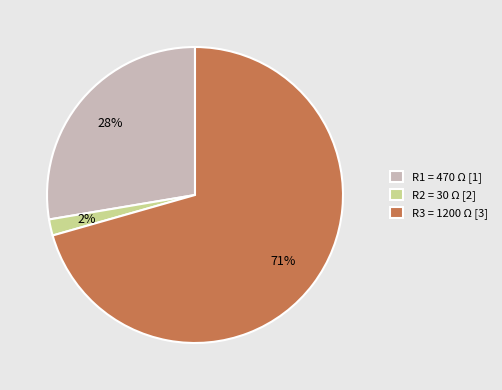

To the nearest percent, what percentage of the pie is R2 = 30 Ω [2]?

2%